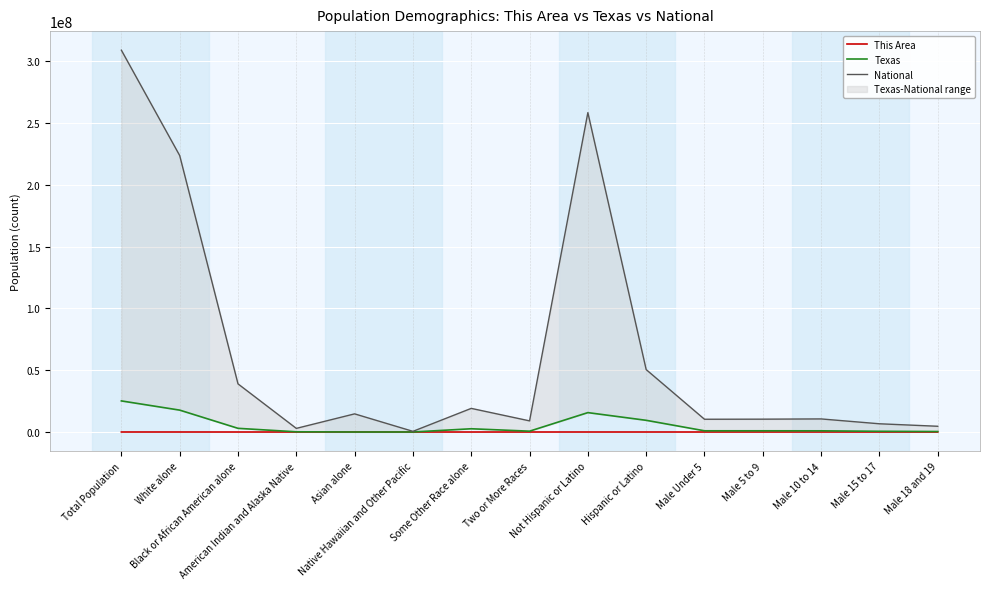

True or false: This Area and National cross at least once.

False